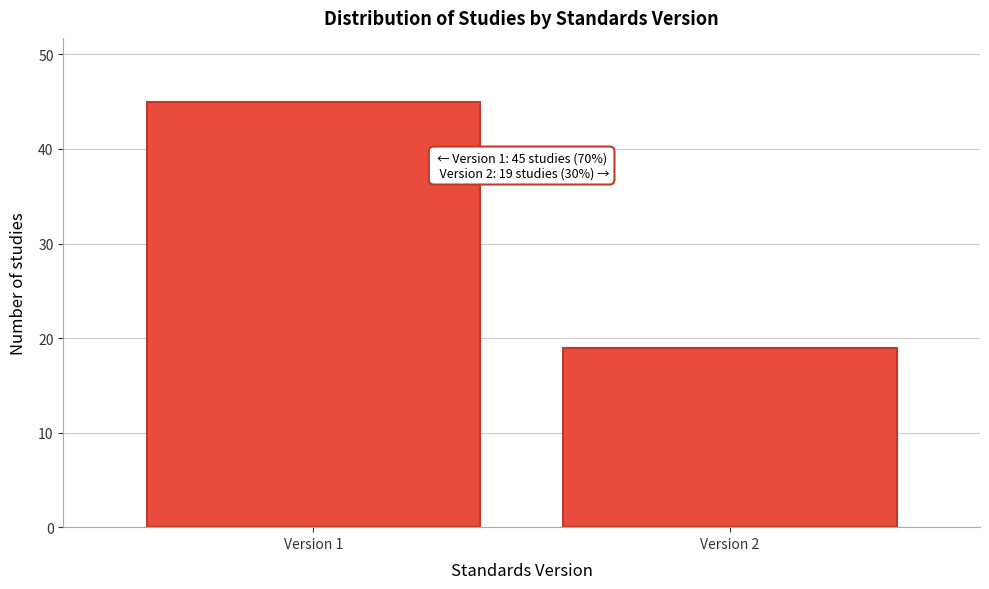

Reading left to right, extract all data points from this chart.

Version 1=45	Version 2=19